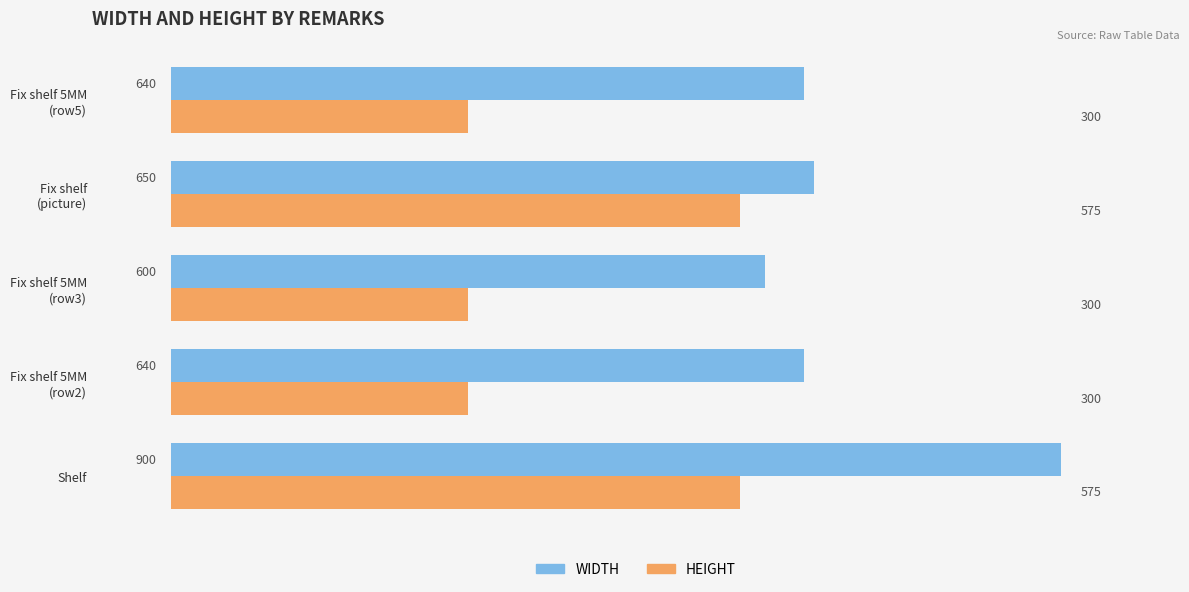

At which category is the sum across all series the highest?

Shelf